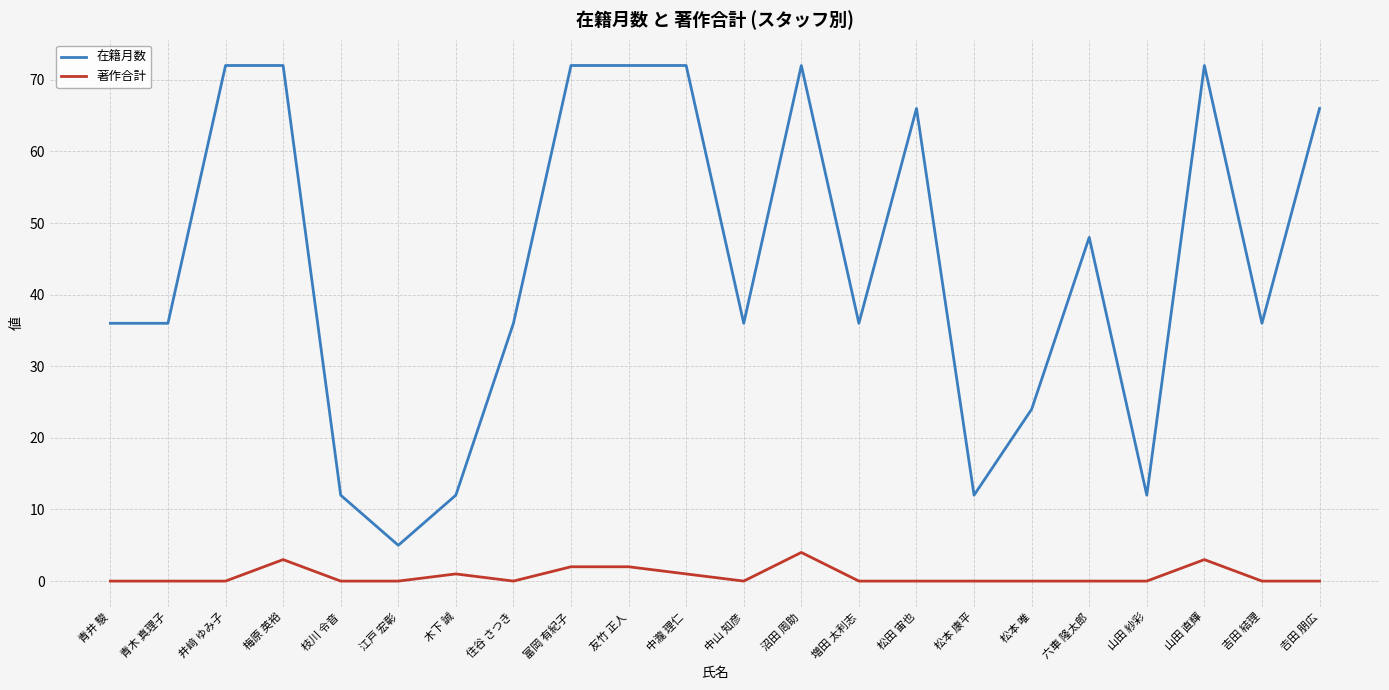

What is the total value across all series at 𠮷田 朋広?

66